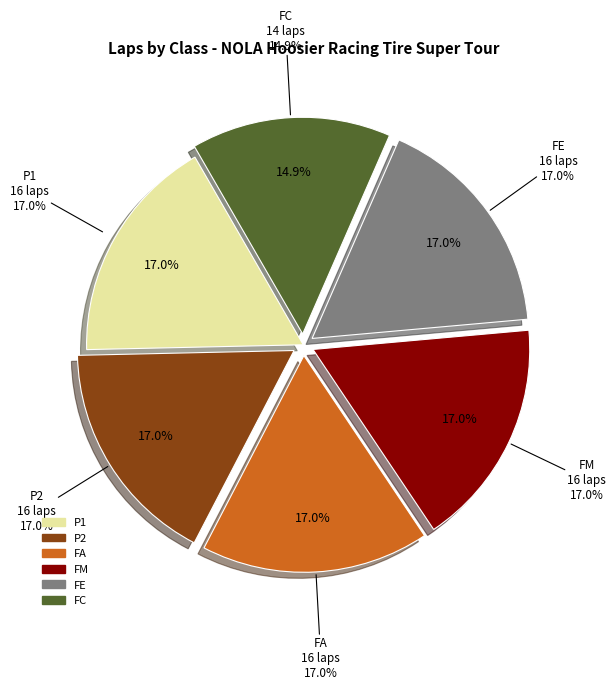

Which has a higher value, FA or P2?

FA